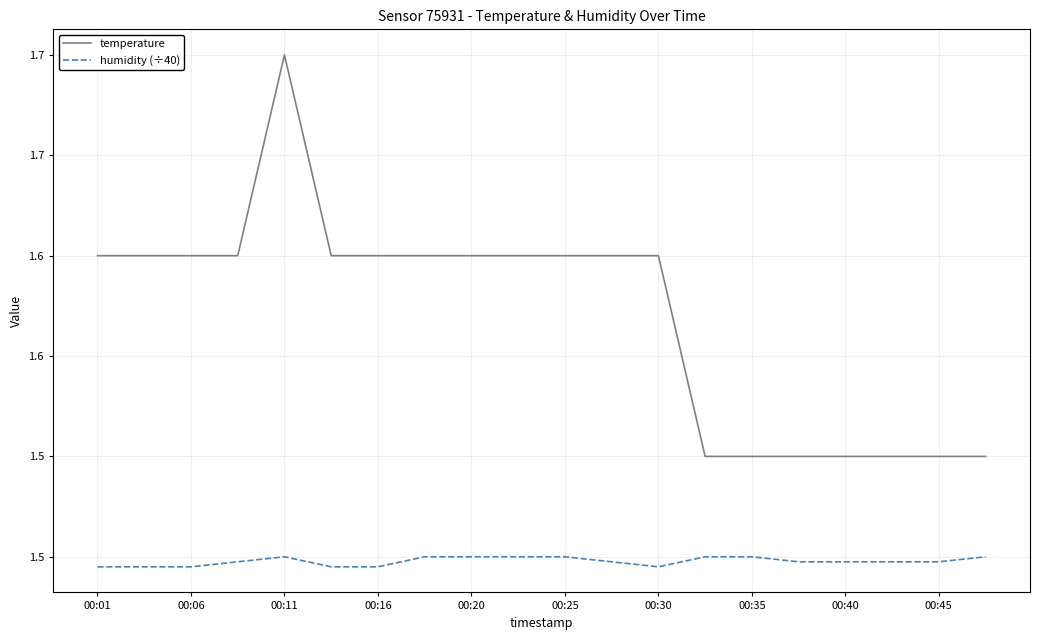

Where is temperature nearest to the value 1?

13